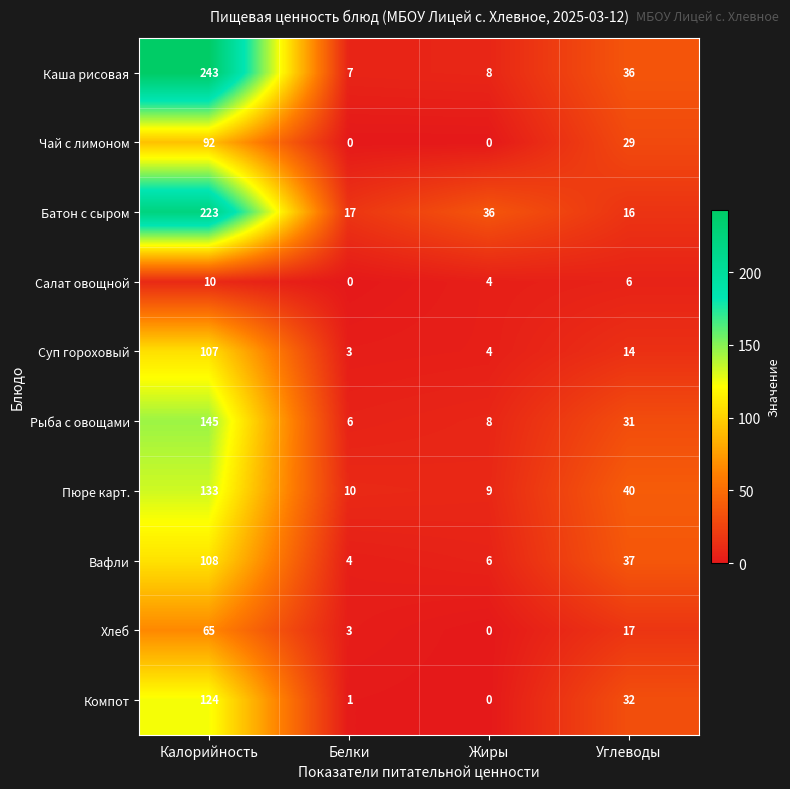

What is the average value of the Каша рисовая series?

74